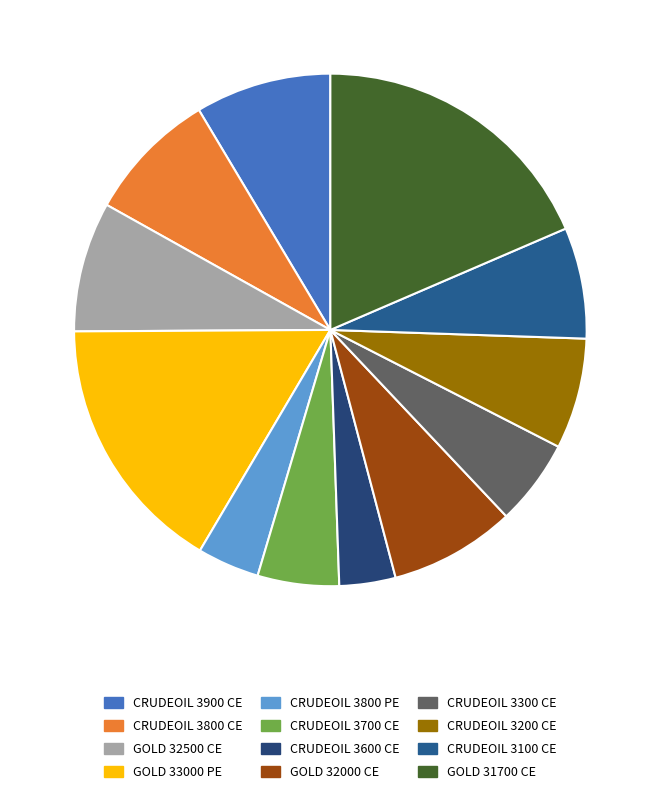

Count the number of slices in the pie.

12